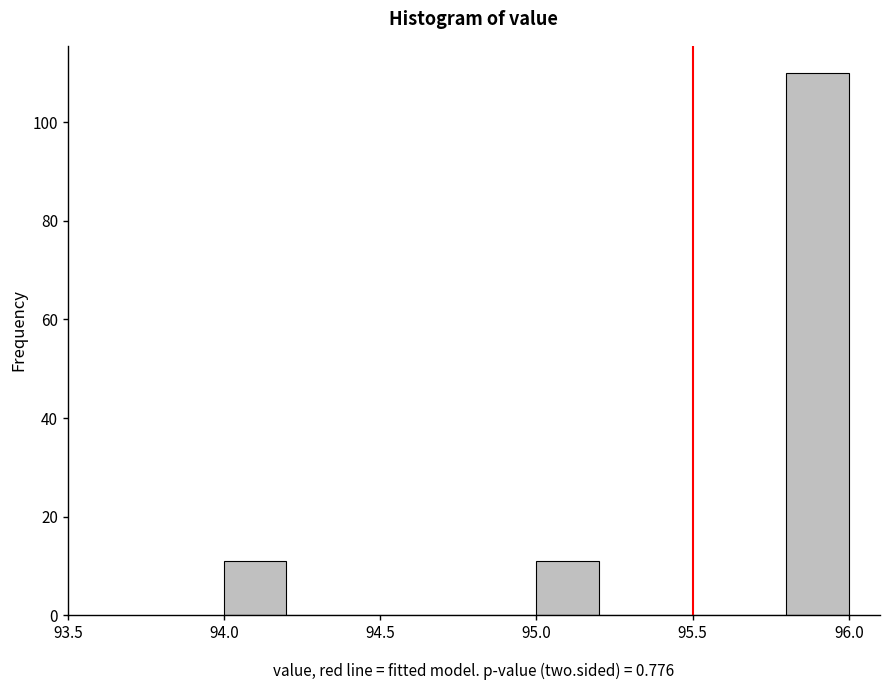

Which range on the x-axis has the tallest bar?

95.8 to 96.0